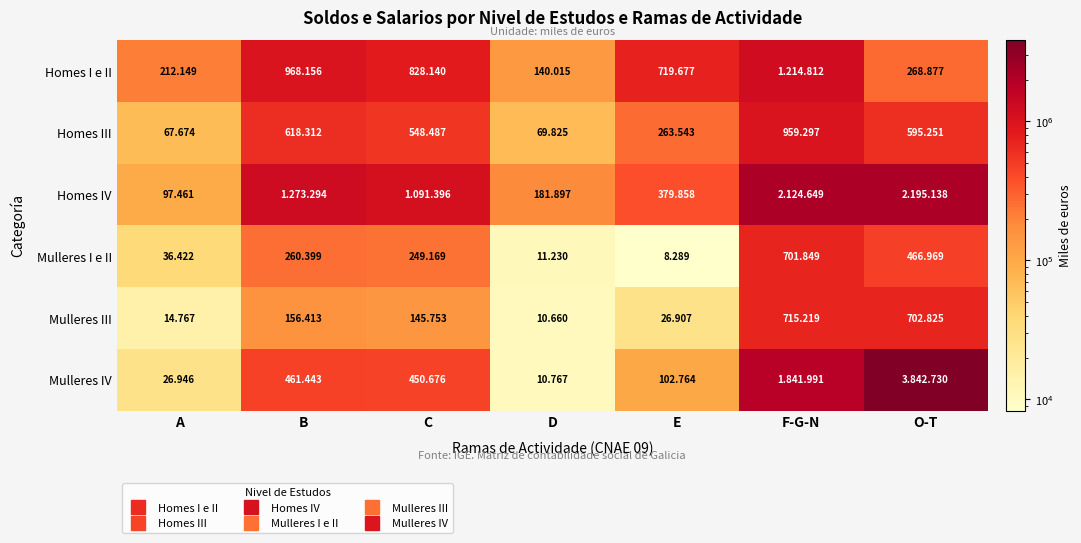

What is the maximum value for Homes IV?

2195138